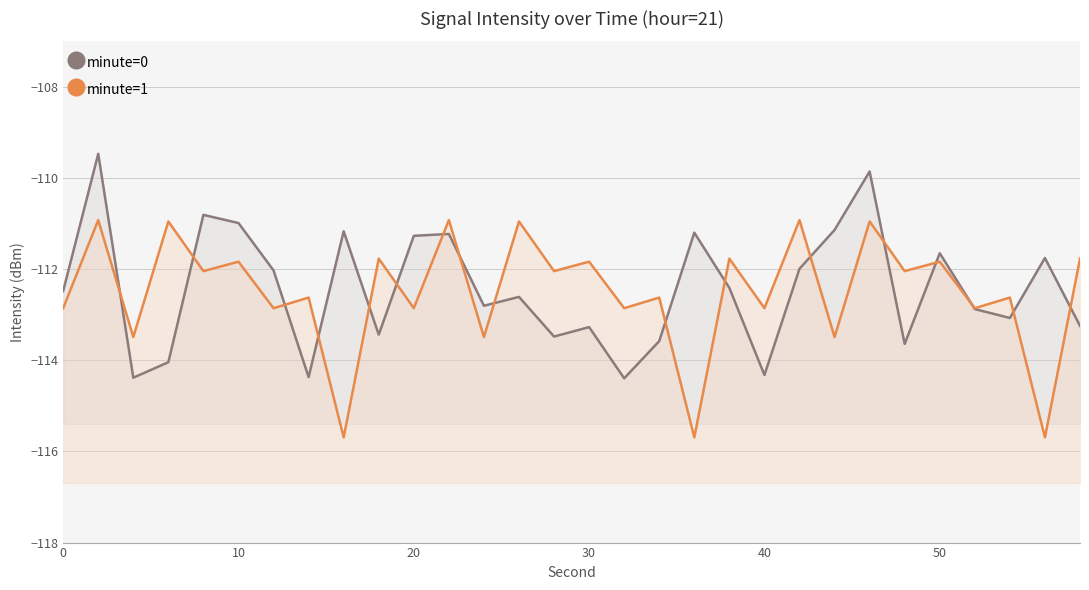

Which series has the largest range (max minus min)?

minute=0